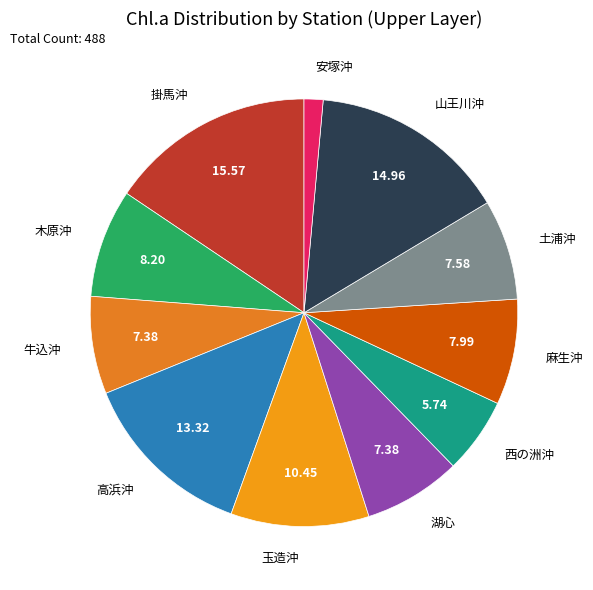

True or false: 安塚沖 accounts for 15% of the total.

False